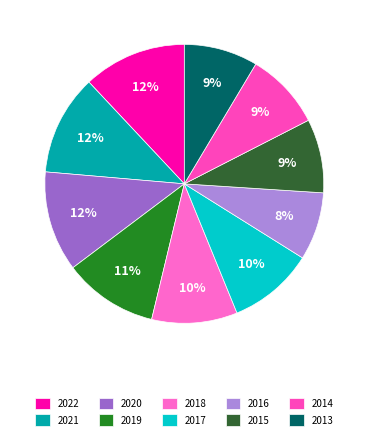

To the nearest percent, what is the difference between the largest and smallest slice percentages?

4%